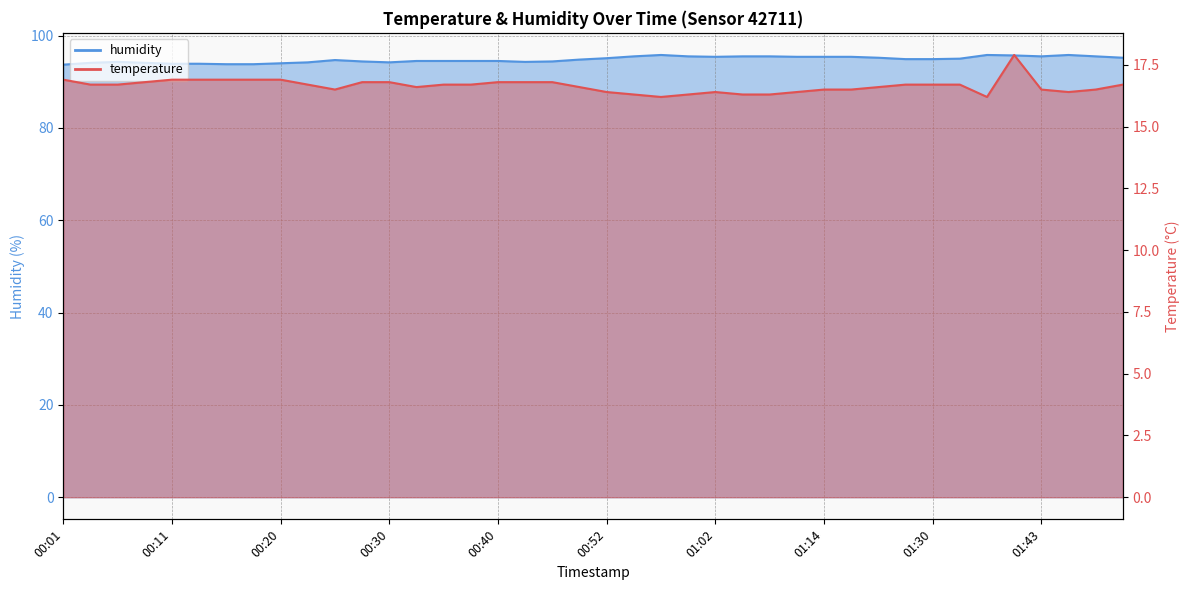

What is the difference between the second highest and second lowest values in the humidity series?

2.0